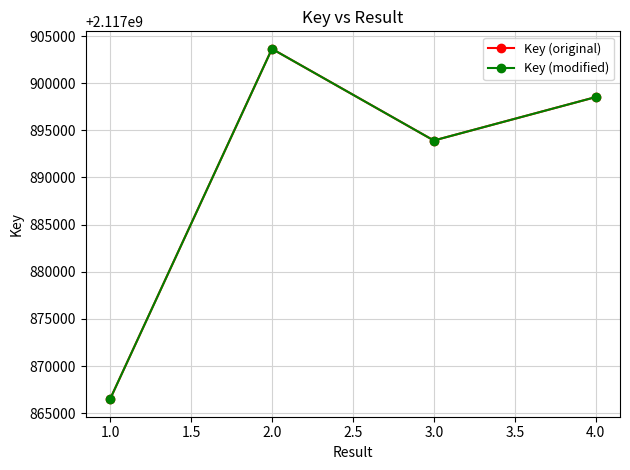

True or false: Key (modified) and Key (original) cross at least once.

False